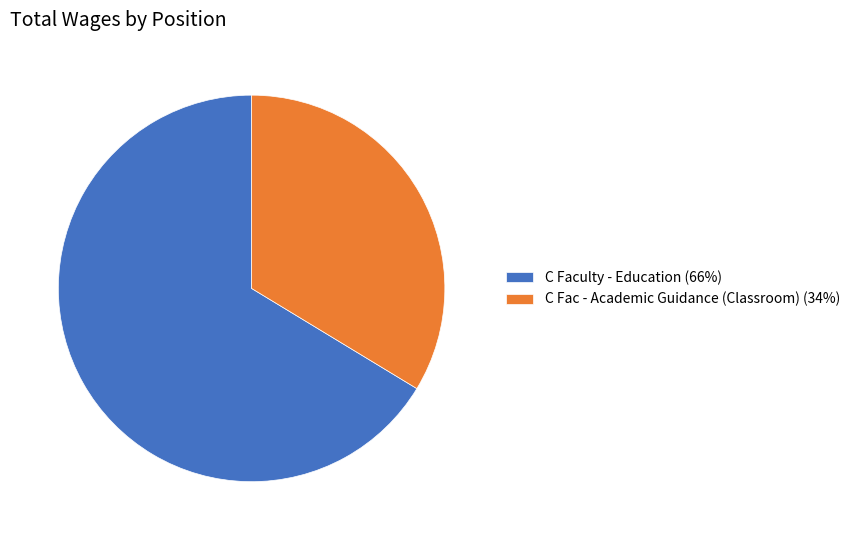

Is the sum of C Fac - Academic Guidance (Classroom) (34%) and C Faculty - Education (66%) greater than half?

Yes